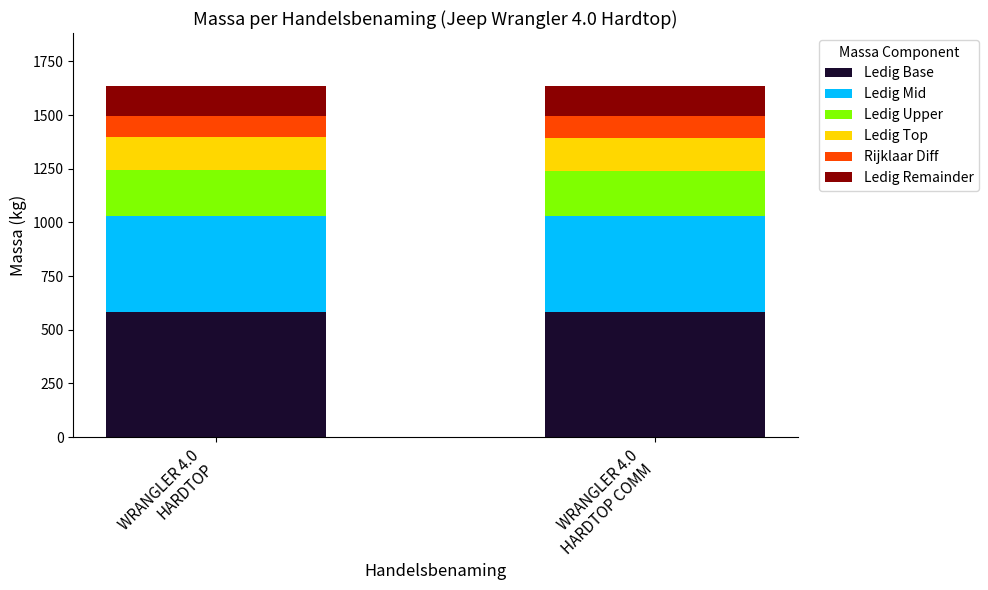

What is the maximum value for Ledig Base?

584